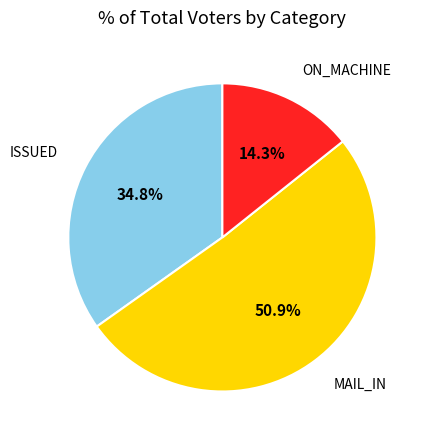

Combined, do MAIL_IN and ON_MACHINE account for over 50%?

Yes